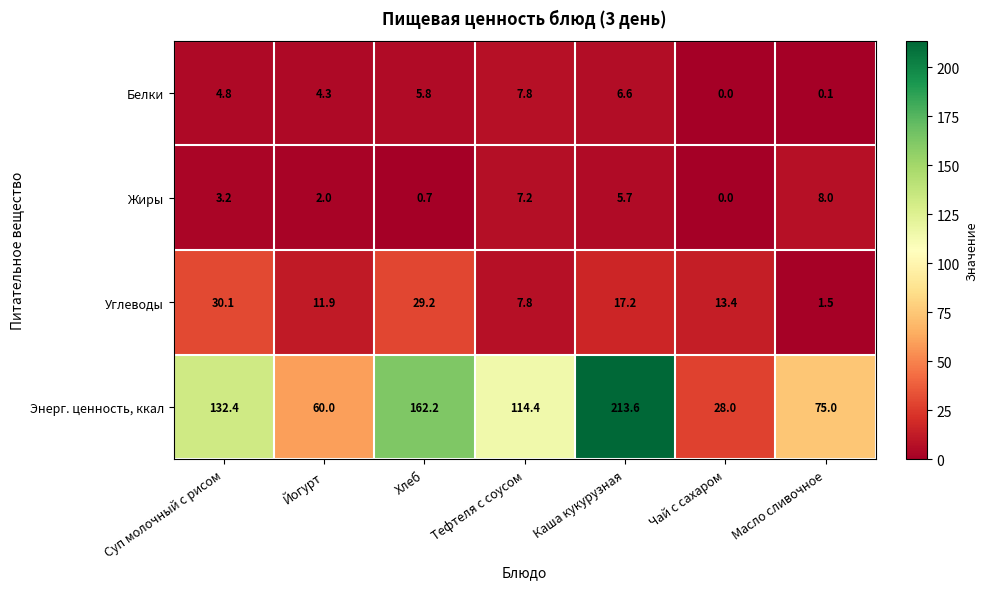

Where does the Белки series first go above 4?

Суп молочный с рисом